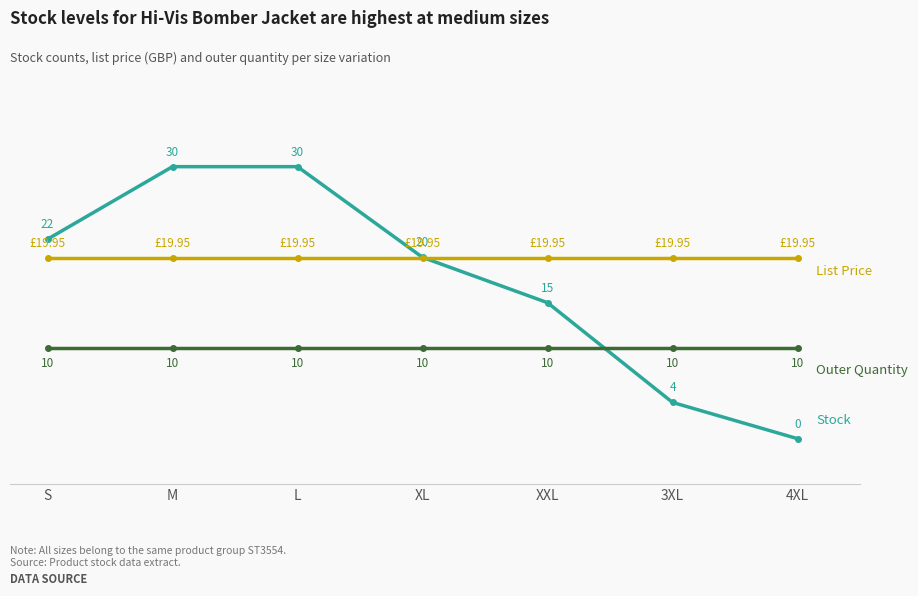

What is the label of the 2nd point from the left?

M